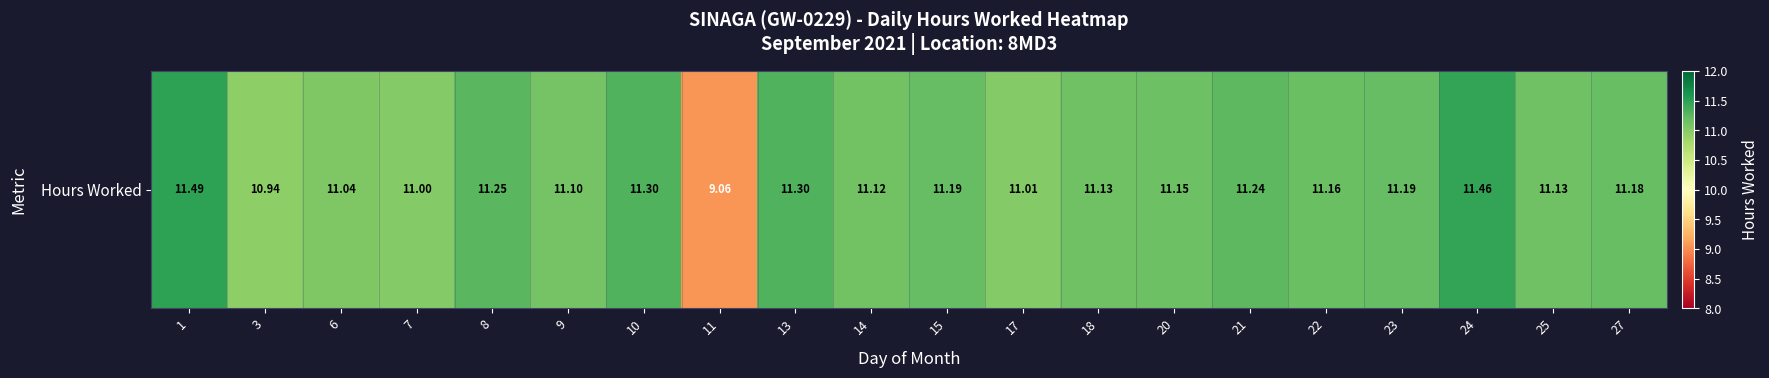

Reading right to left, transcribe all the data shown in this chart.

11.2	11.1	11.5	11.2	11.2	11.2	11.2	11.1	11.0	11.2	11.1	11.3	9.1	11.3	11.1	11.2	11.0	11.0	10.9	11.5